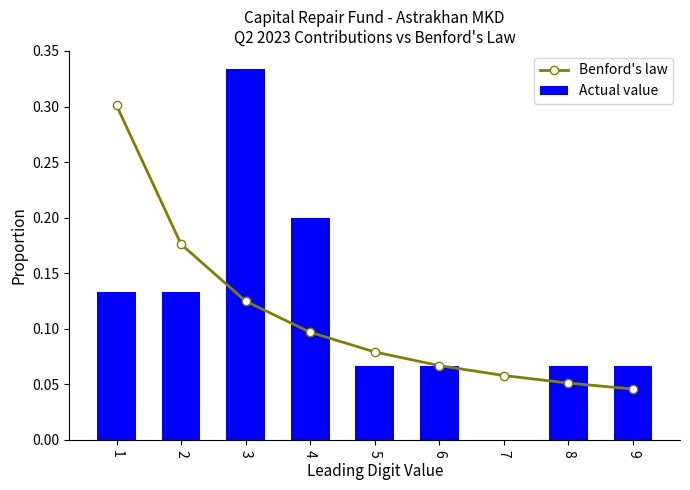

Count the number of categories in the chart.

9